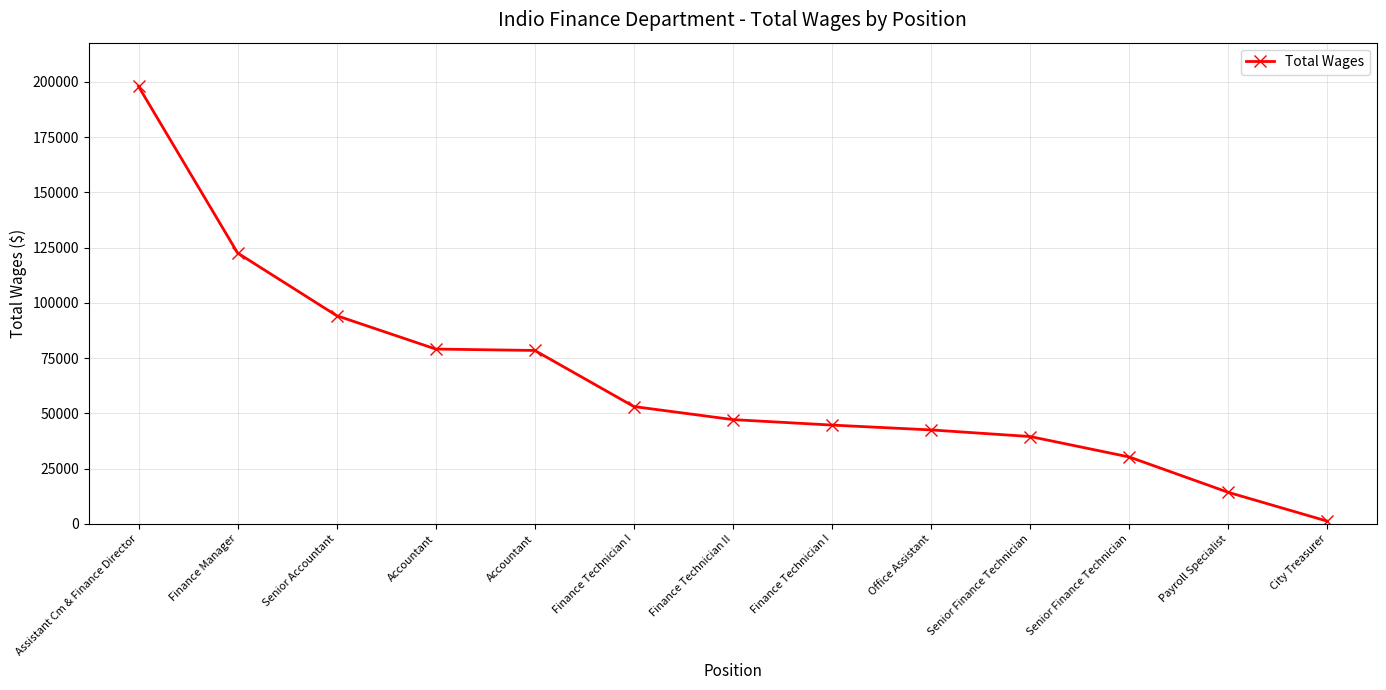

Is this an area chart (filled region under the line)?

No